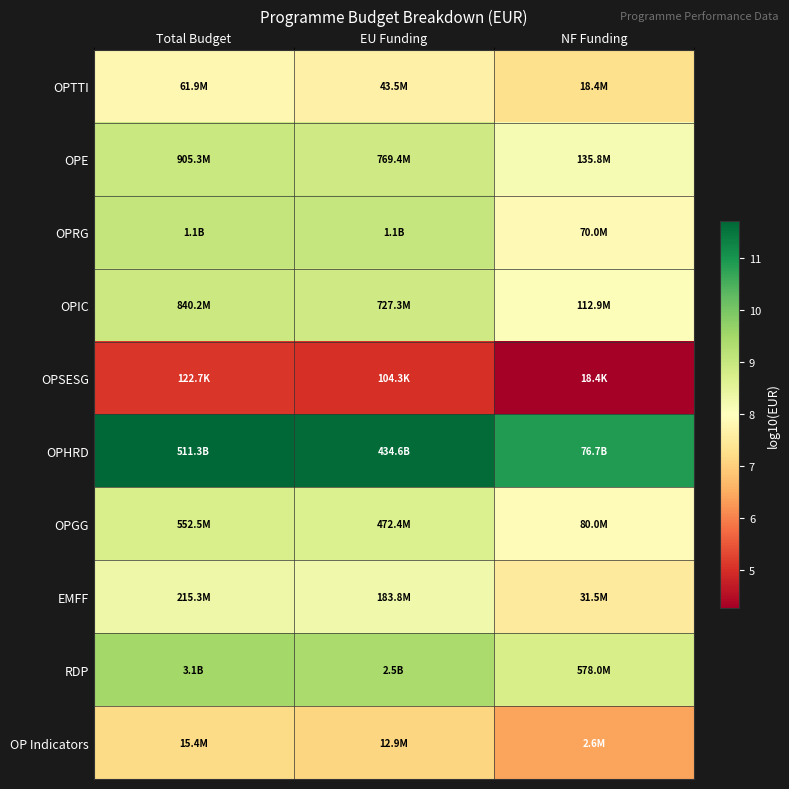

At which category is the sum across all series the highest?

Total Budget